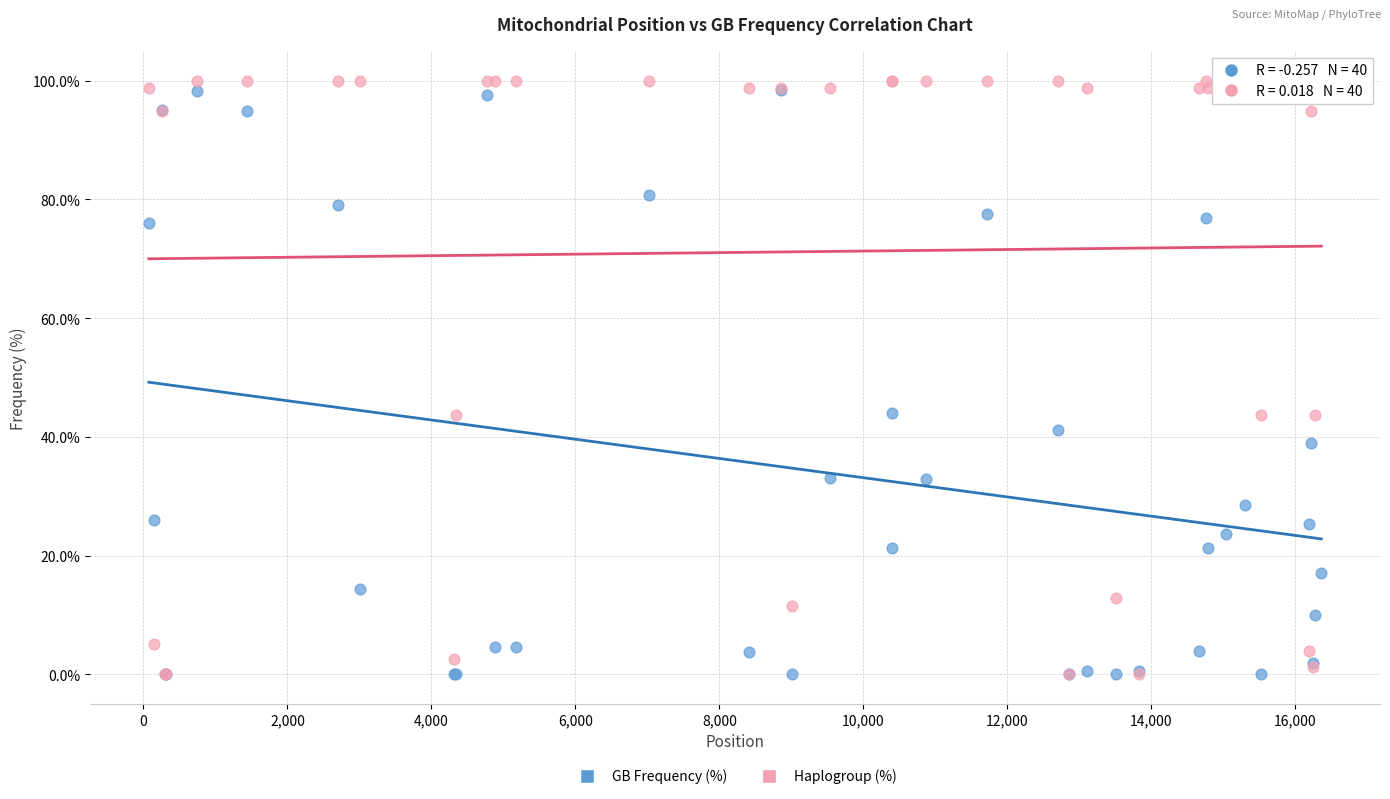

Which series has the largest Y range (max minus min)?

Haplogroup (%)